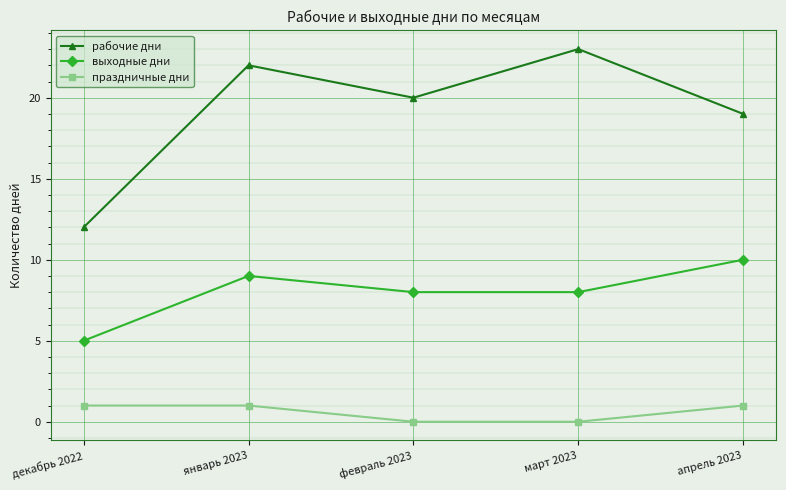

Rank the series at декабрь 2022 from lowest to highest value.

праздничные дни, выходные дни, рабочие дни